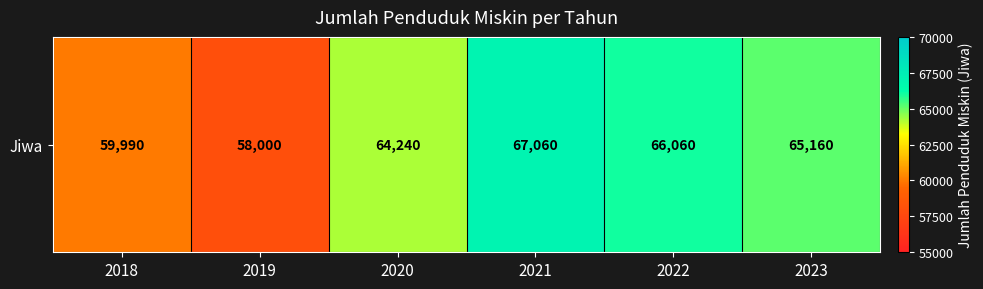

Reading left to right, list all the values displayed in this chart.

59990	58000	64240	67060	66060	65160